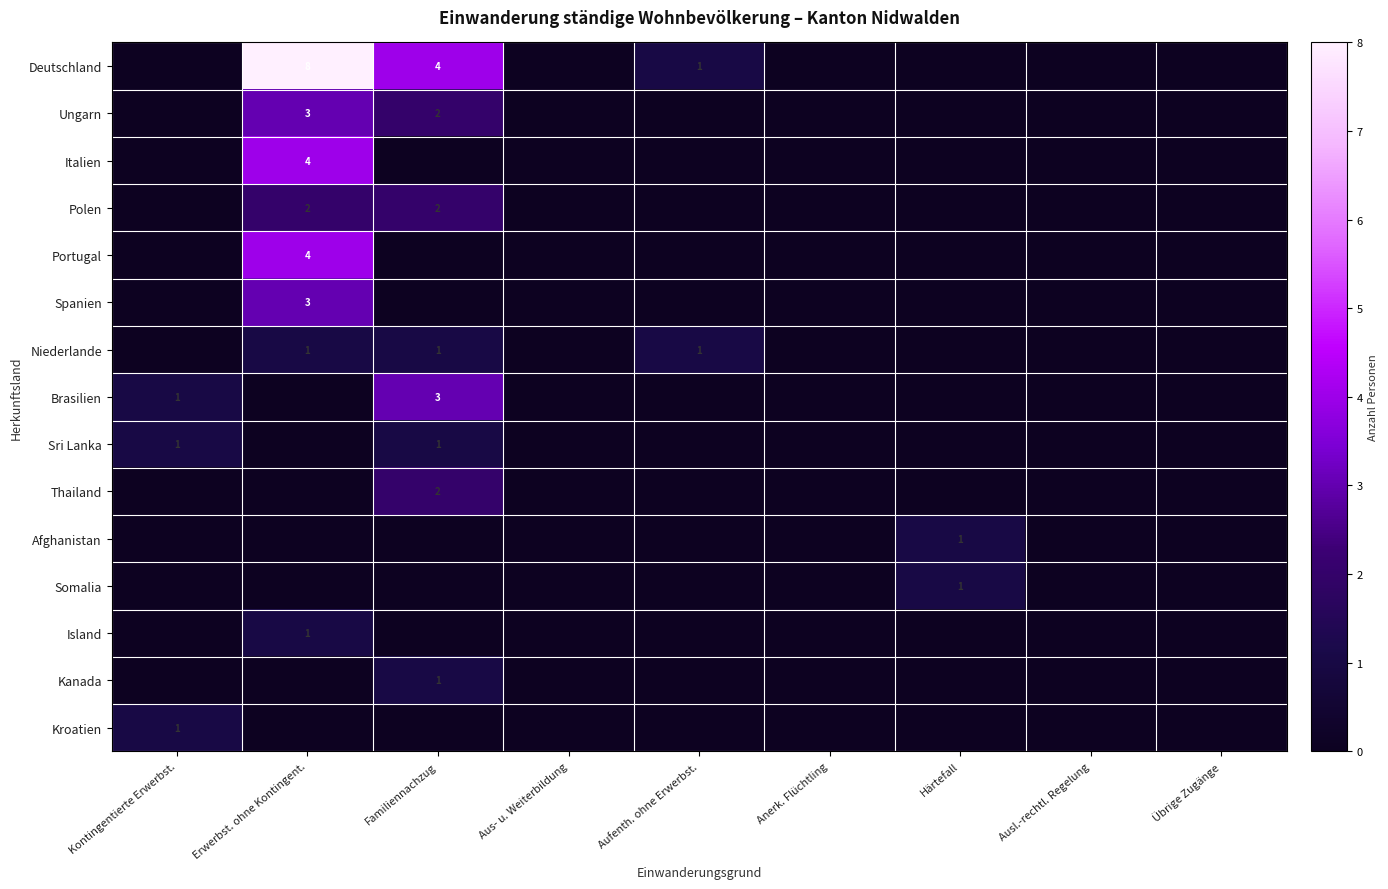

Is it true that Island equals 2 at Erwerbst. ohne Kontingent.?

False